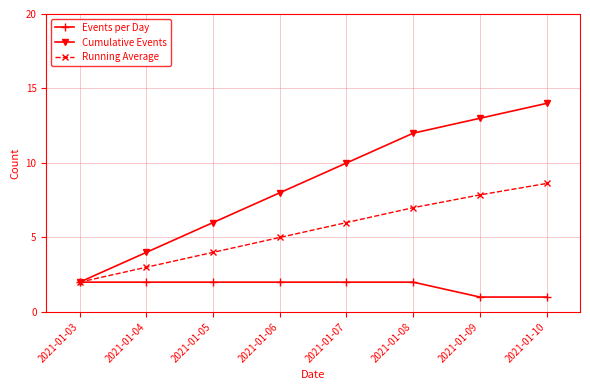

Which category has the highest value across all series?

2021-01-10